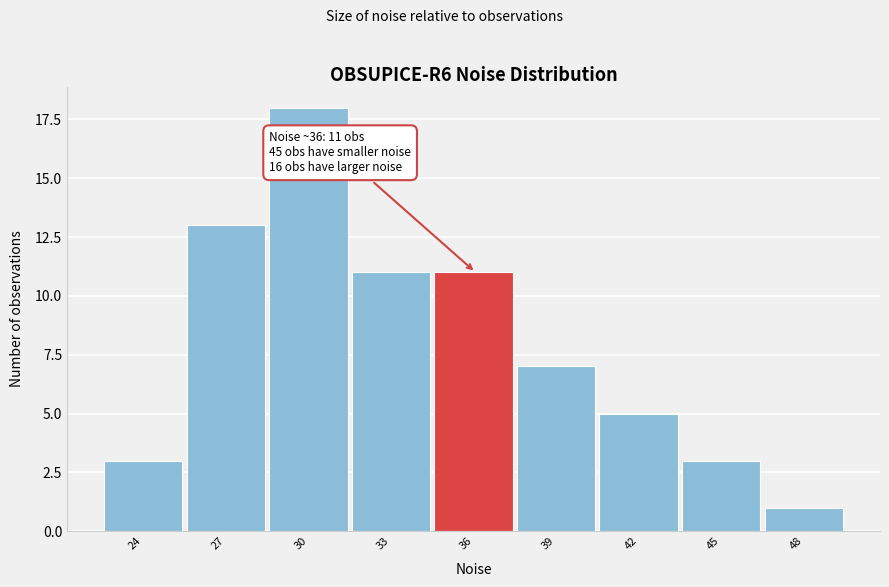

Reading left to right, list all the values displayed in this chart.

24=3	27=13	30=18	33=11	36=11	39=7	42=5	45=3	48=1